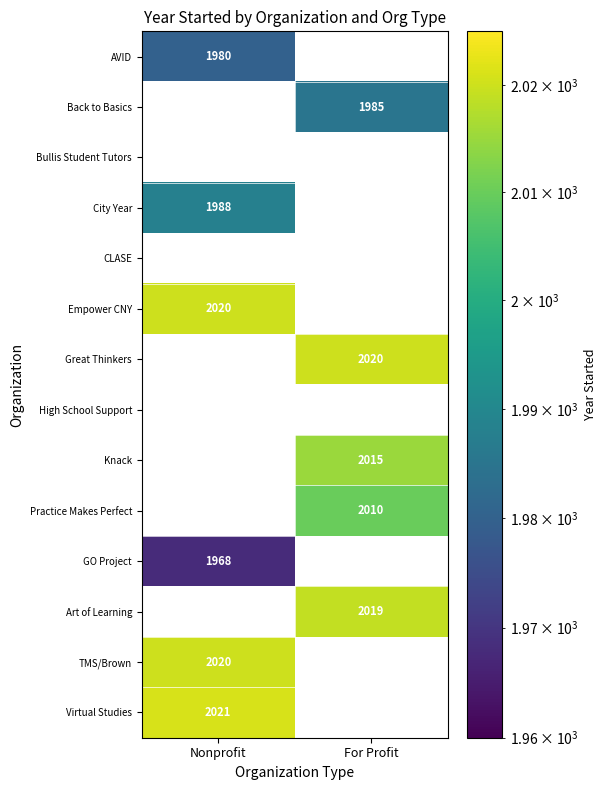

True or false: TMS/Brown has a value of 2020 at Nonprofit.

True